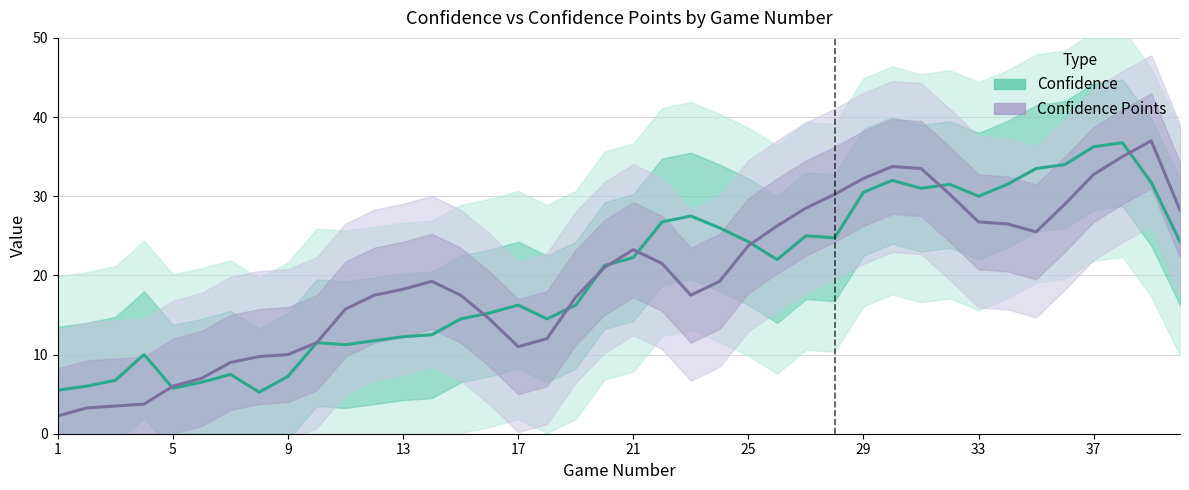

What is the greatest value displayed?

37.0